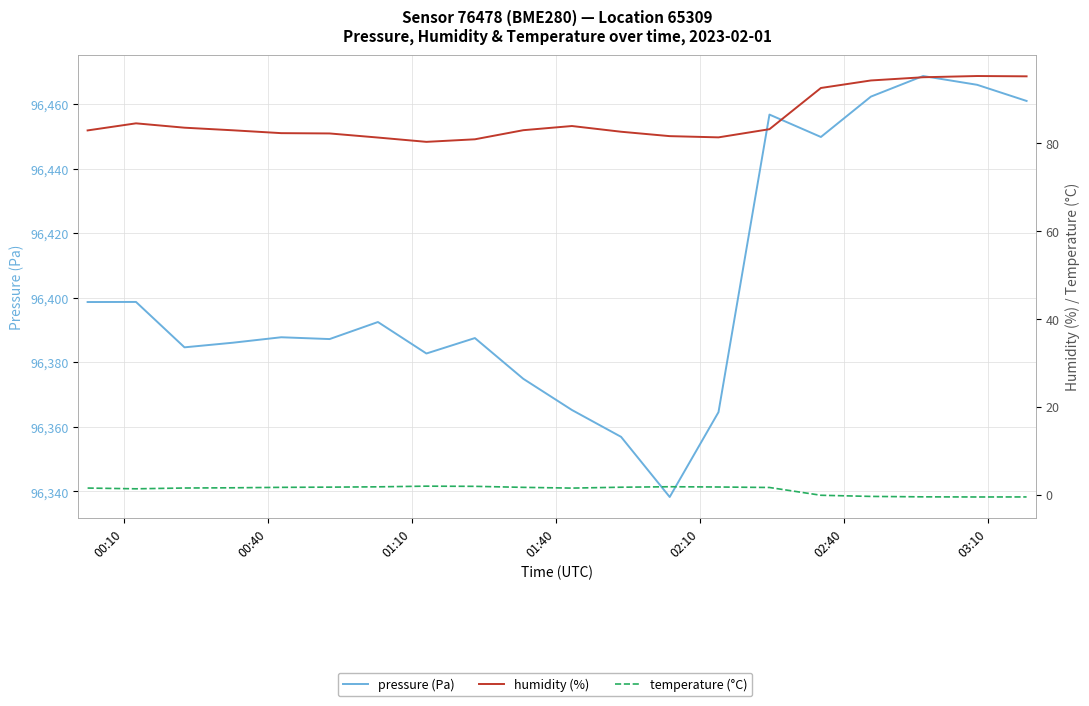

True or false: temperature (°C) and humidity (%) cross at least once.

False